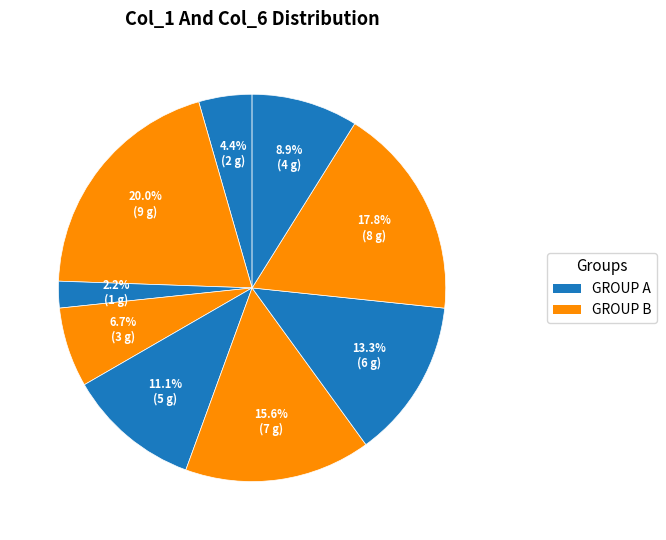

How many segments does this pie chart have?

9